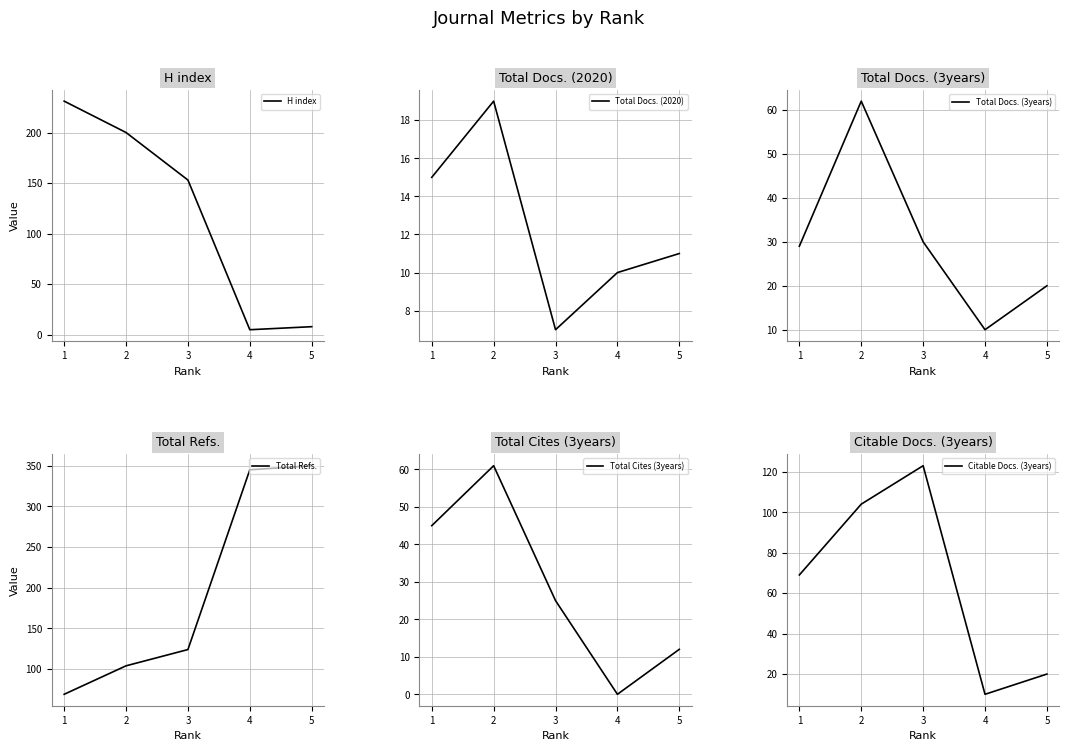

Which has a higher value, 4 or 5?

5